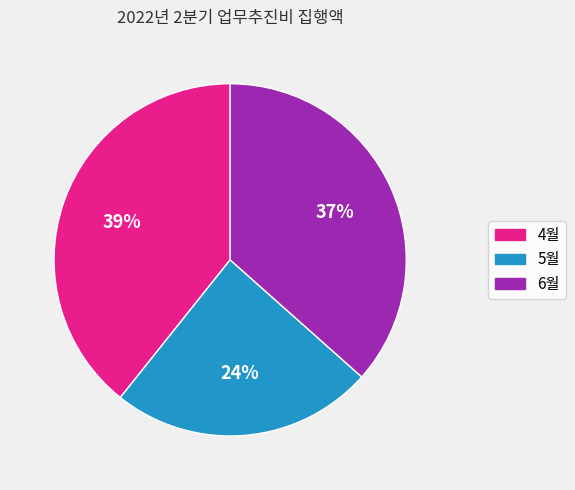

How many segments does this pie chart have?

3